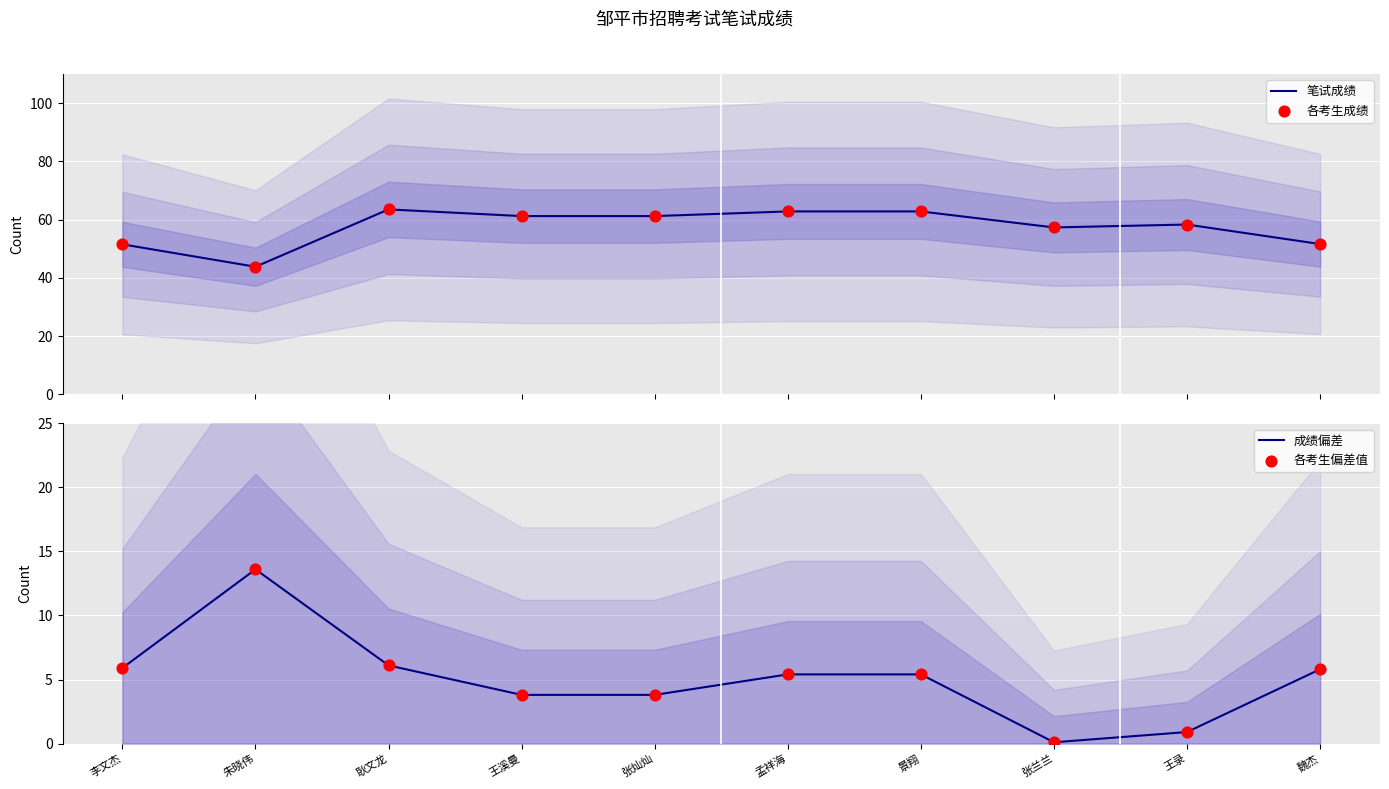

What is the total value across all series at 李文杰?

114.8